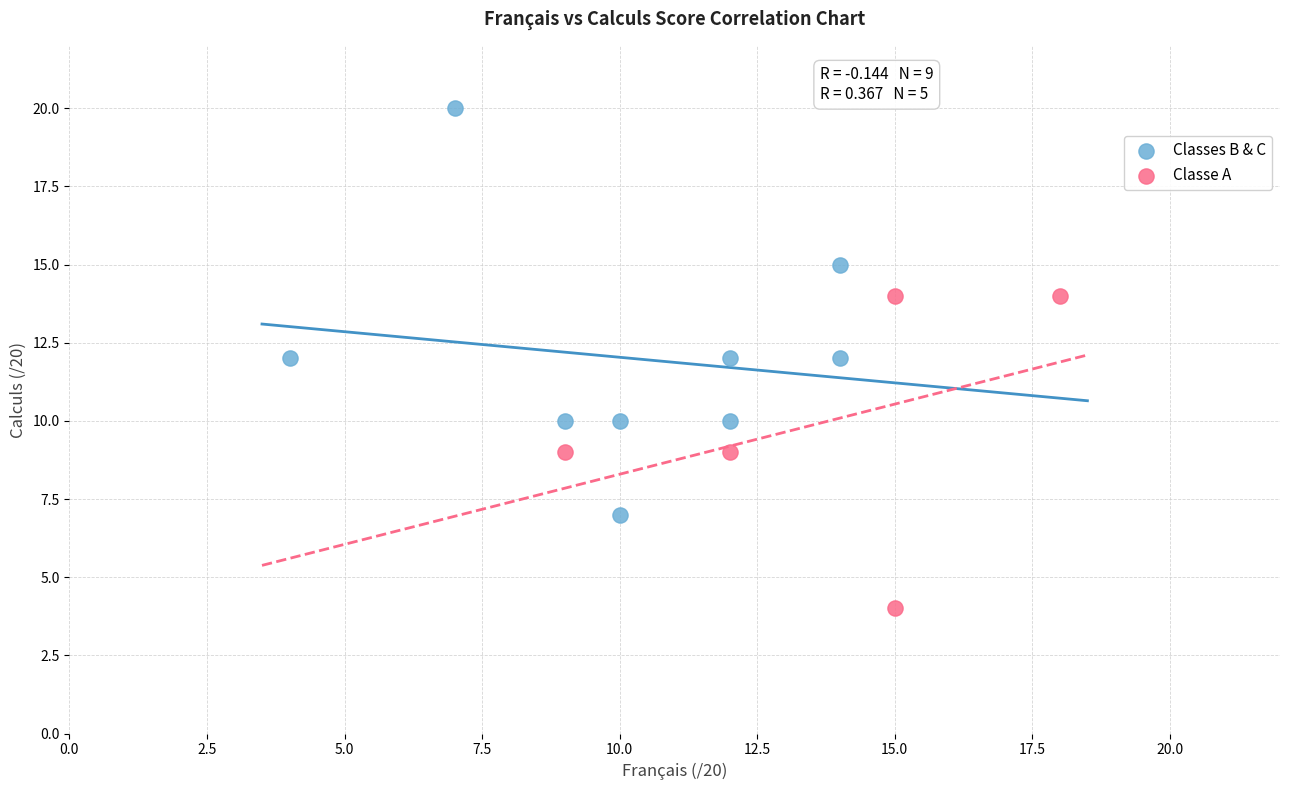

Which series has the largest Y range (max minus min)?

Classes B & C